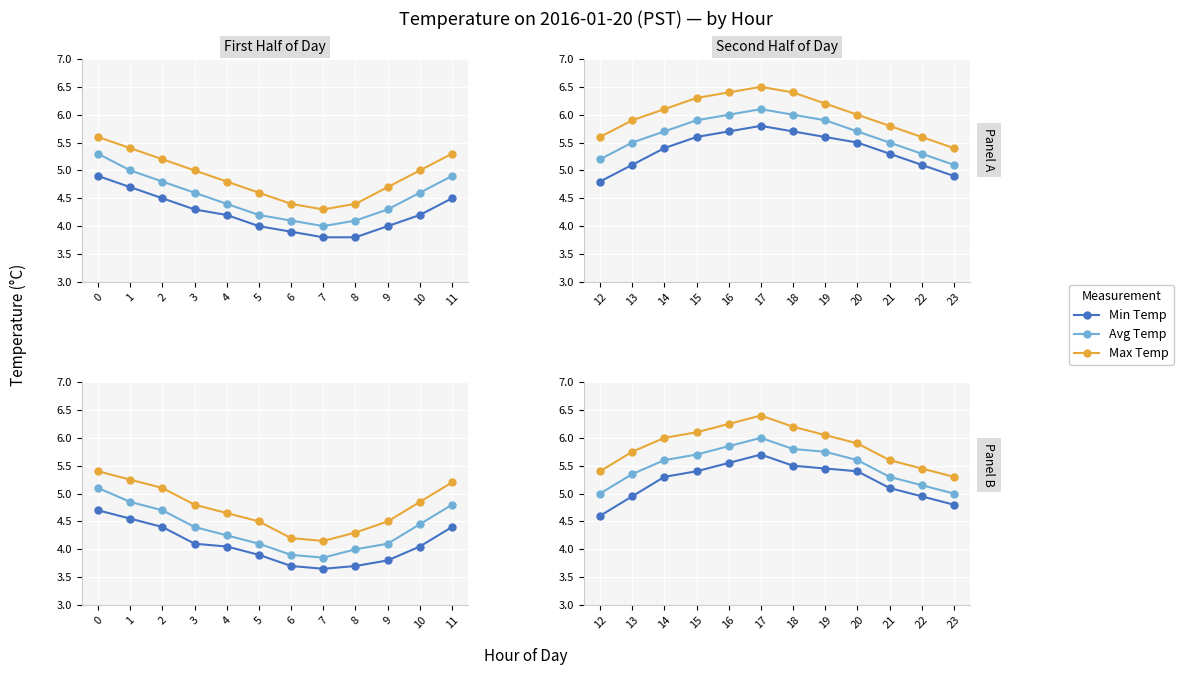

What is the difference between the highest and lowest values at 17?

0.7